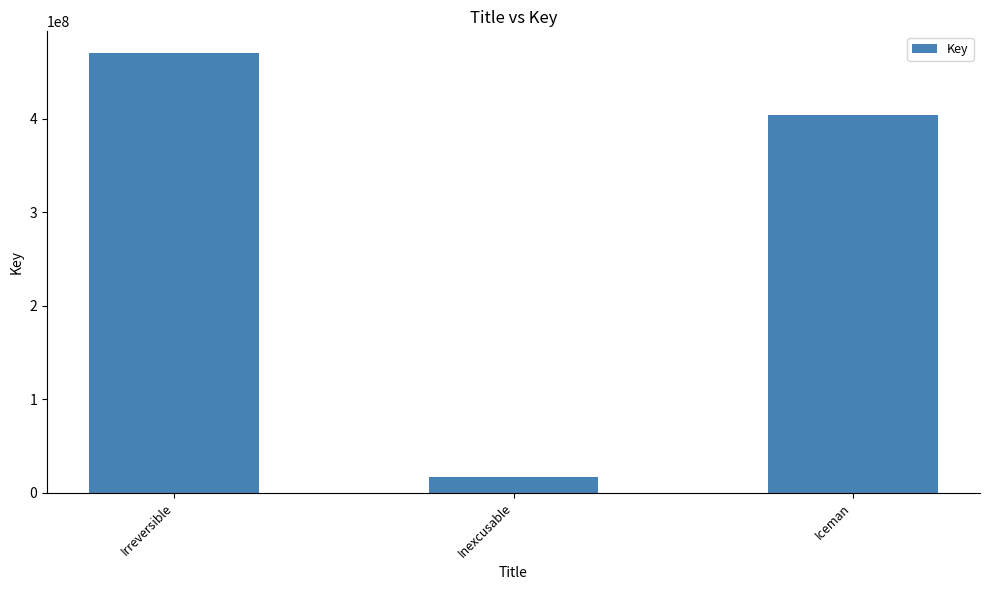

How many values are between 16756568 and 470259660?

3